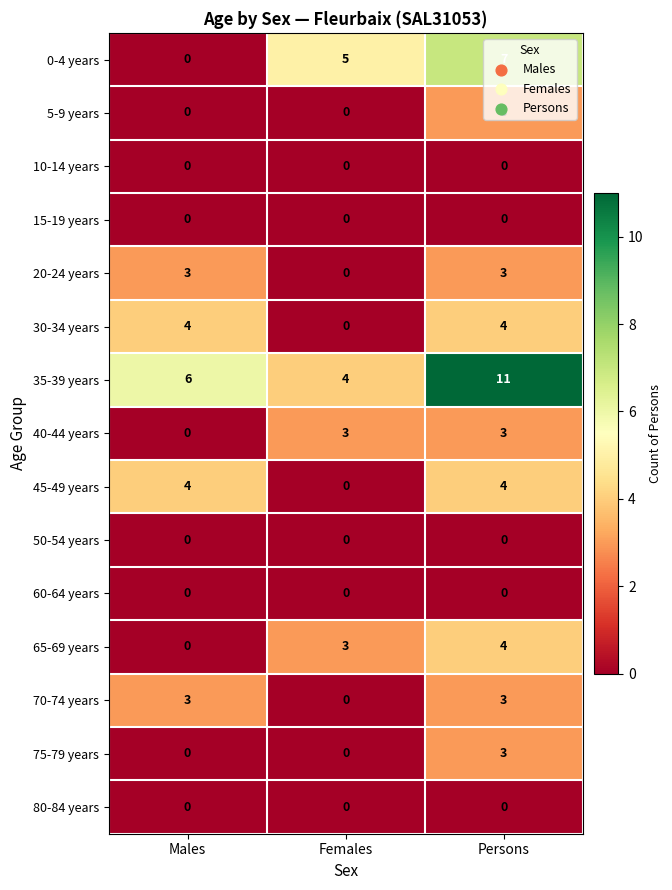

What is the difference between the highest and lowest values at Persons?

11